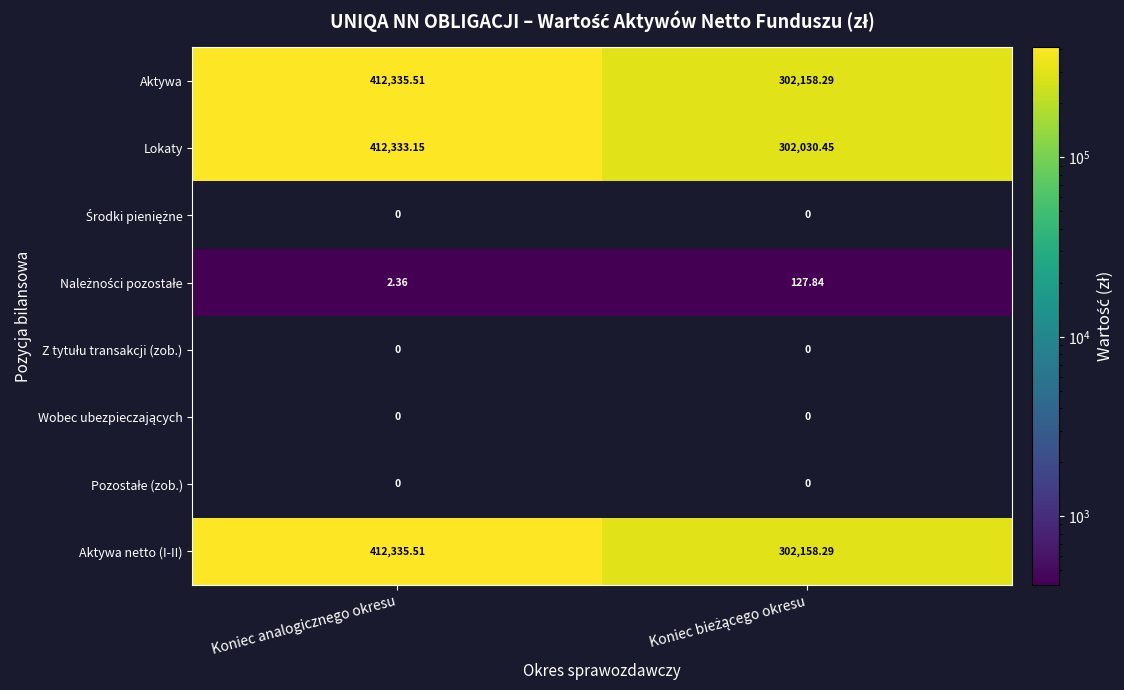

Which label corresponds to the largest value in the chart?

Koniec analogicznego okresu